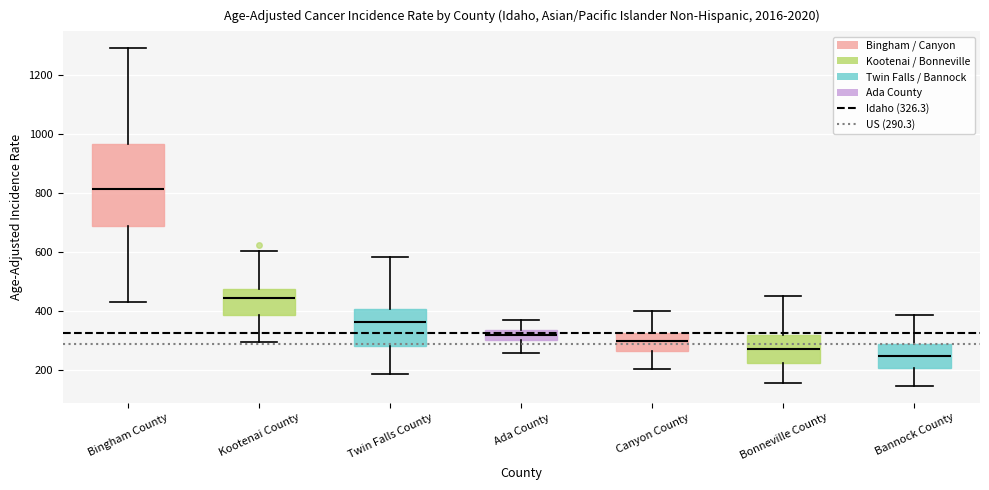

Reading left to right, transcribe this box plot: for each box, give where its median line is, the range the box spans, and where its two whiskers end, as read against the y-axis. The values are not printed on the chart, so give them approximately, as read against the axis.

Bingham County: median 820, box 680 to 960, whiskers 440 to 1280
Kootenai County: median 440, box 380 to 480, whiskers 300 to 600
Twin Falls County: median 360, box 280 to 400, whiskers 180 to 580
Ada County: median 320, box 300 to 340, whiskers 260 to 380
Canyon County: median 300, box 260 to 320, whiskers 200 to 400
Bonneville County: median 280, box 220 to 320, whiskers 160 to 460
Bannock County: median 240, box 200 to 300, whiskers 140 to 380